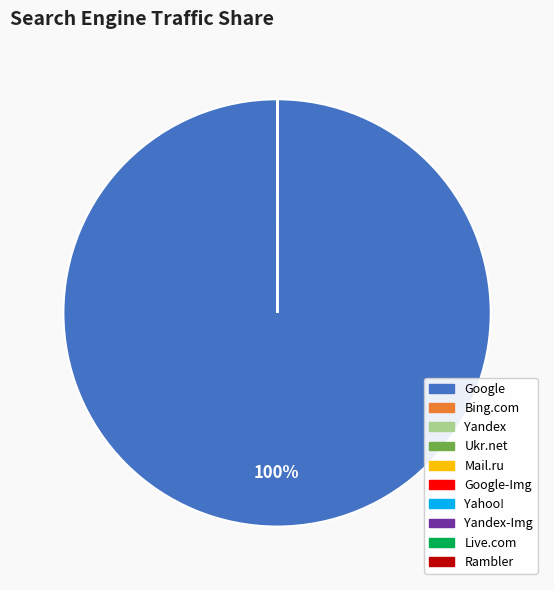

Which category has the biggest portion of the pie?

Google